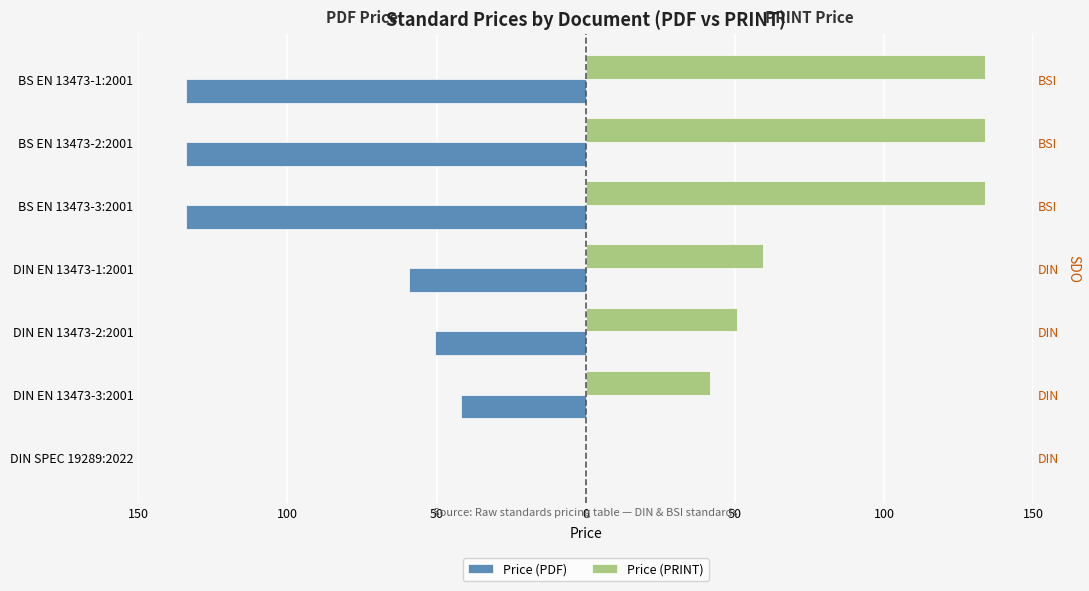

Is it true that Price (PDF) equals -29.3 at DIN EN 13473-1:2001?

False